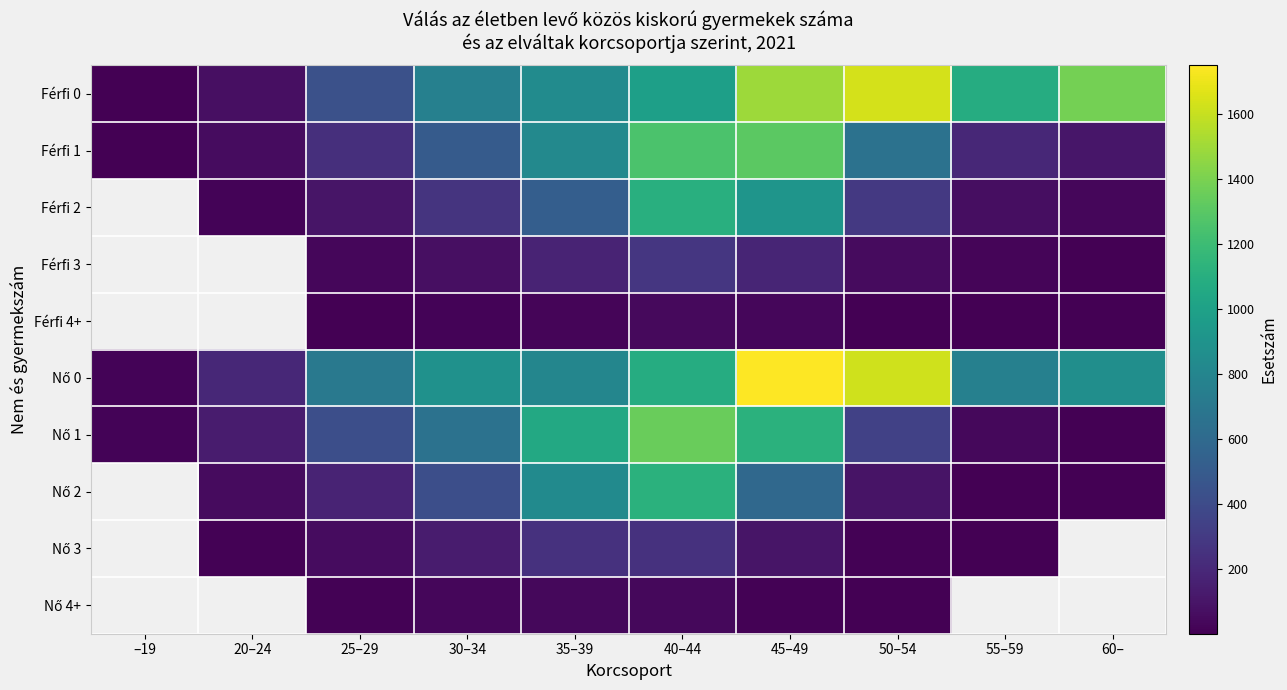

Count the number of categories in the chart.

10